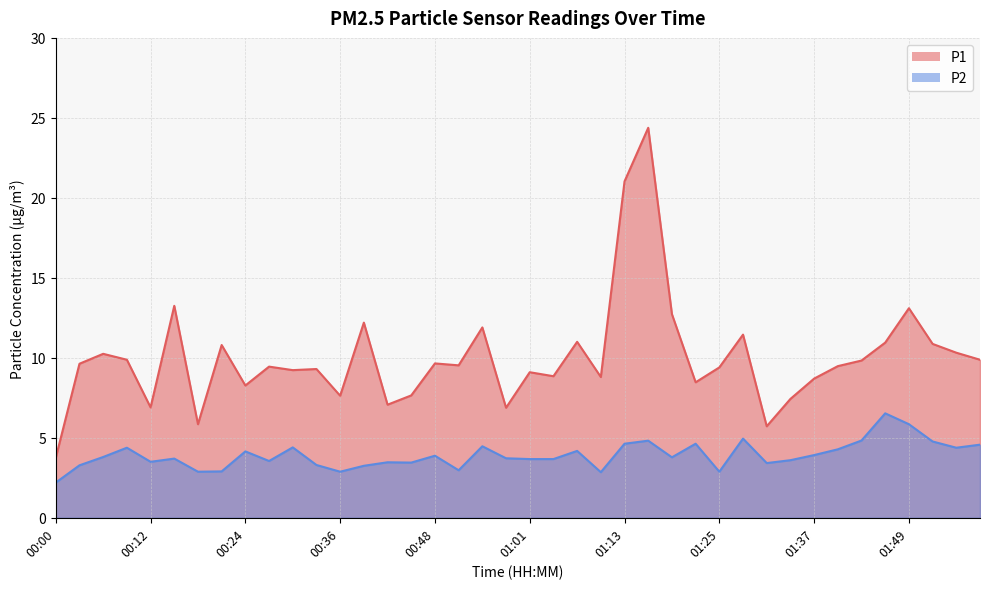

True or false: P2 and P1 cross at least once.

False